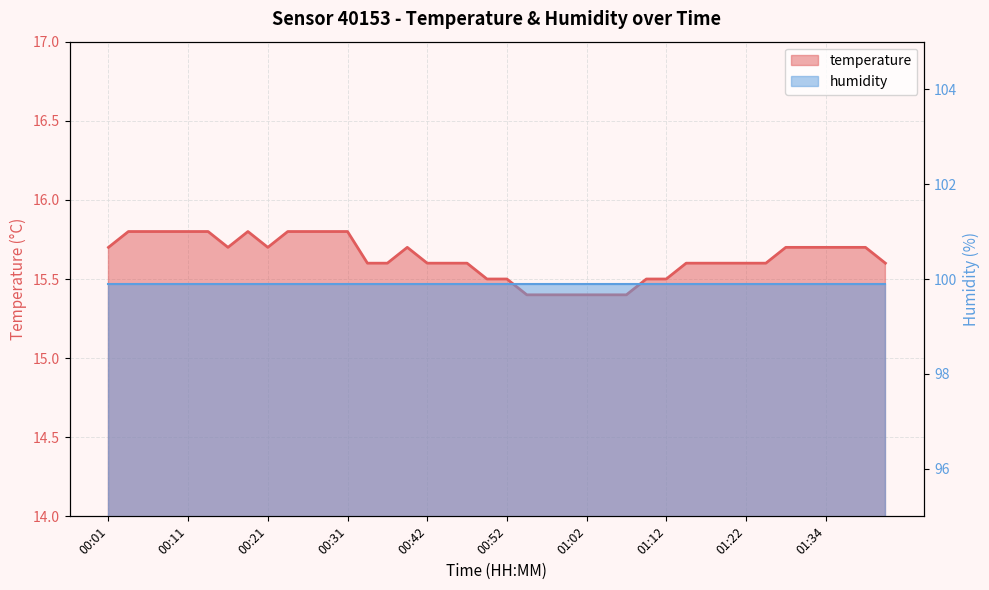

At which category does the chart reach its minimum across all series?

00:54